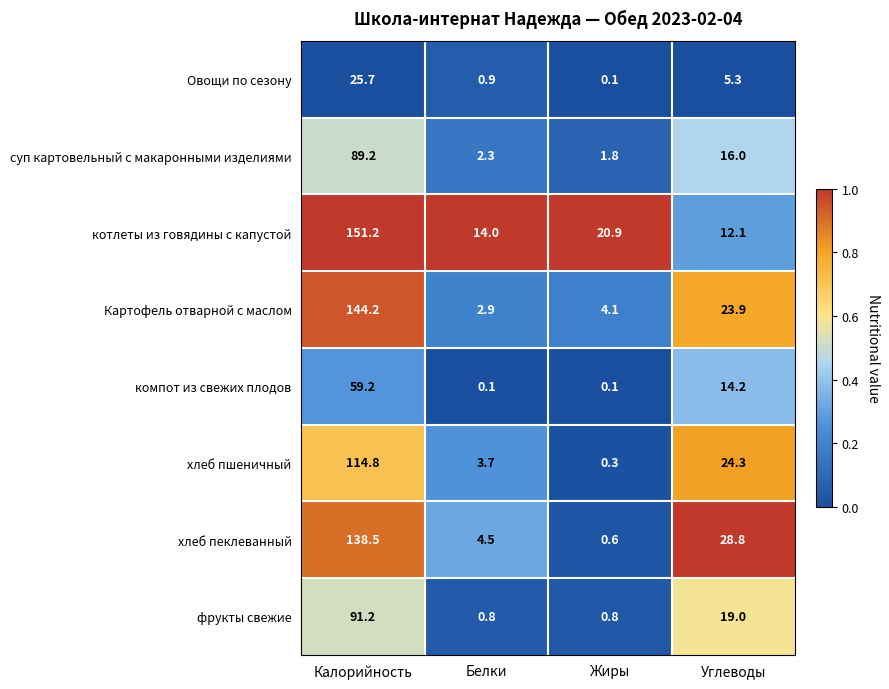

Which series has the largest range (max minus min)?

Картофель отварной с маслом